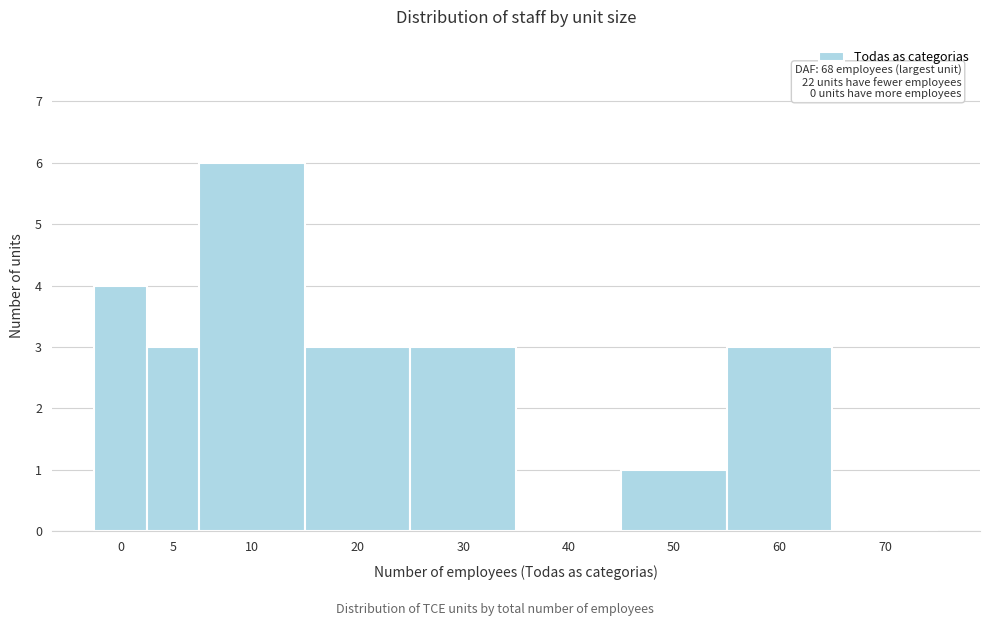

Reading left to right, what are all the values shown in this chart?

0=4	5=3	10=6	20=3	30=3	40=0	50=1	60=3	70=0